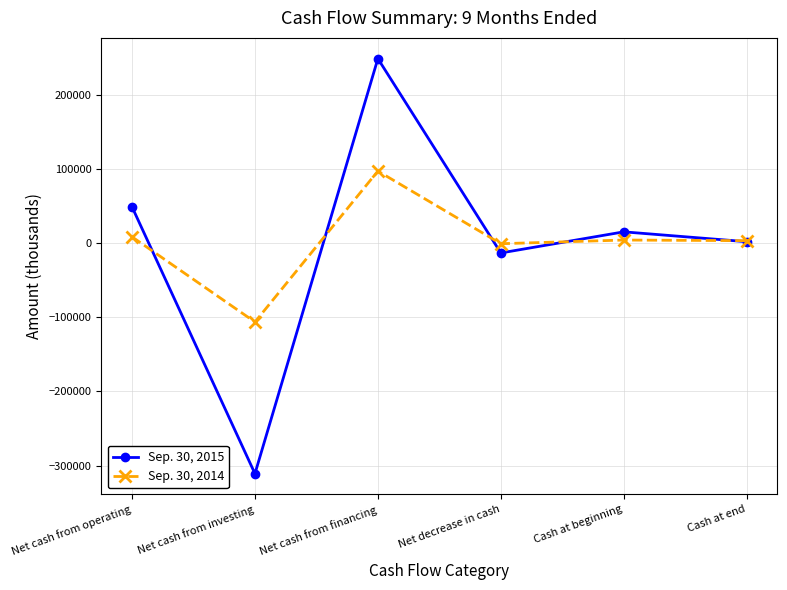

Where is Sep. 30, 2015 nearest to the value -31105?

Net decrease in cash